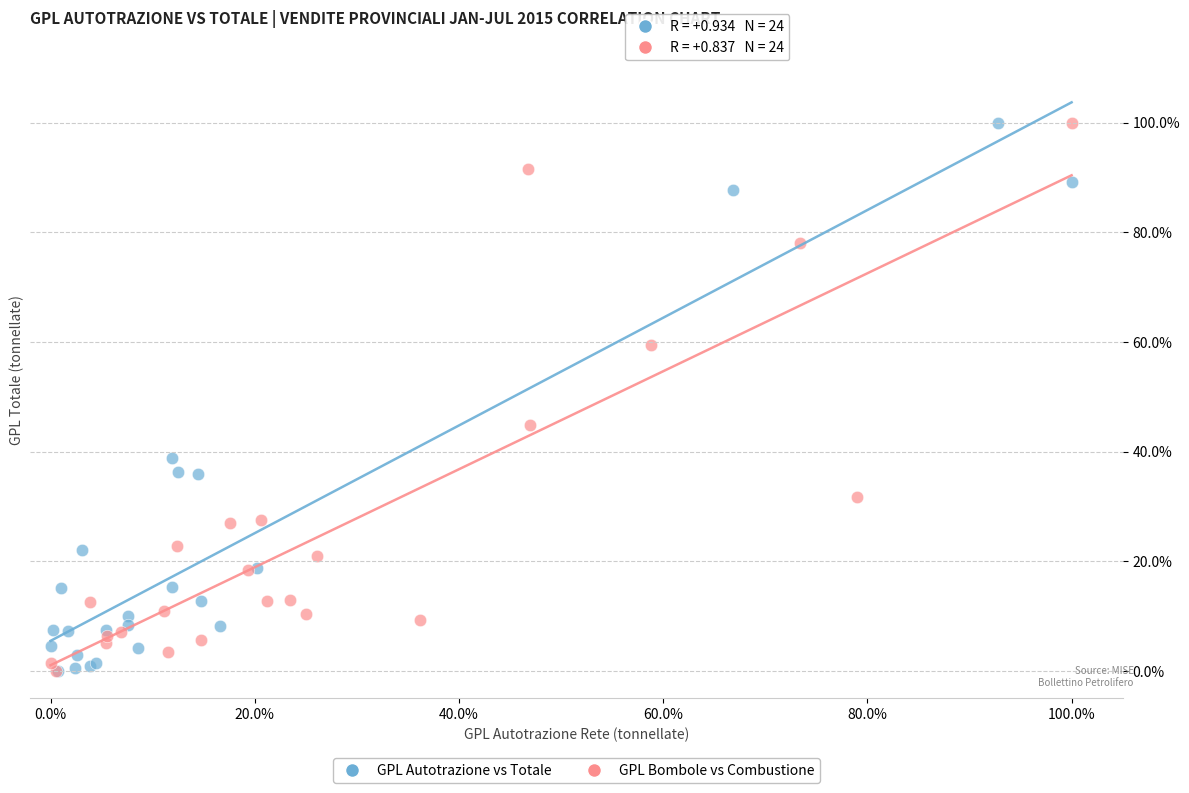

What are all the series names shown in the legend?

GPL Autotrazione vs Totale, GPL Bombole vs Combustione